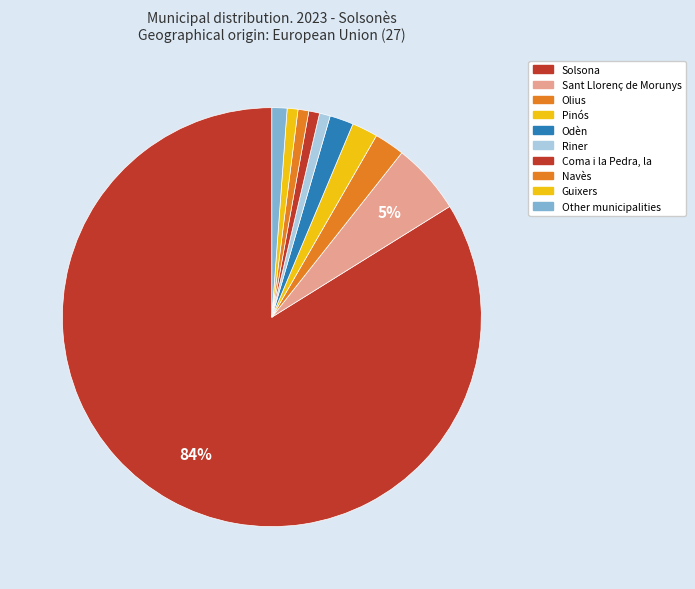

Which category accounts for the majority?

Solsona